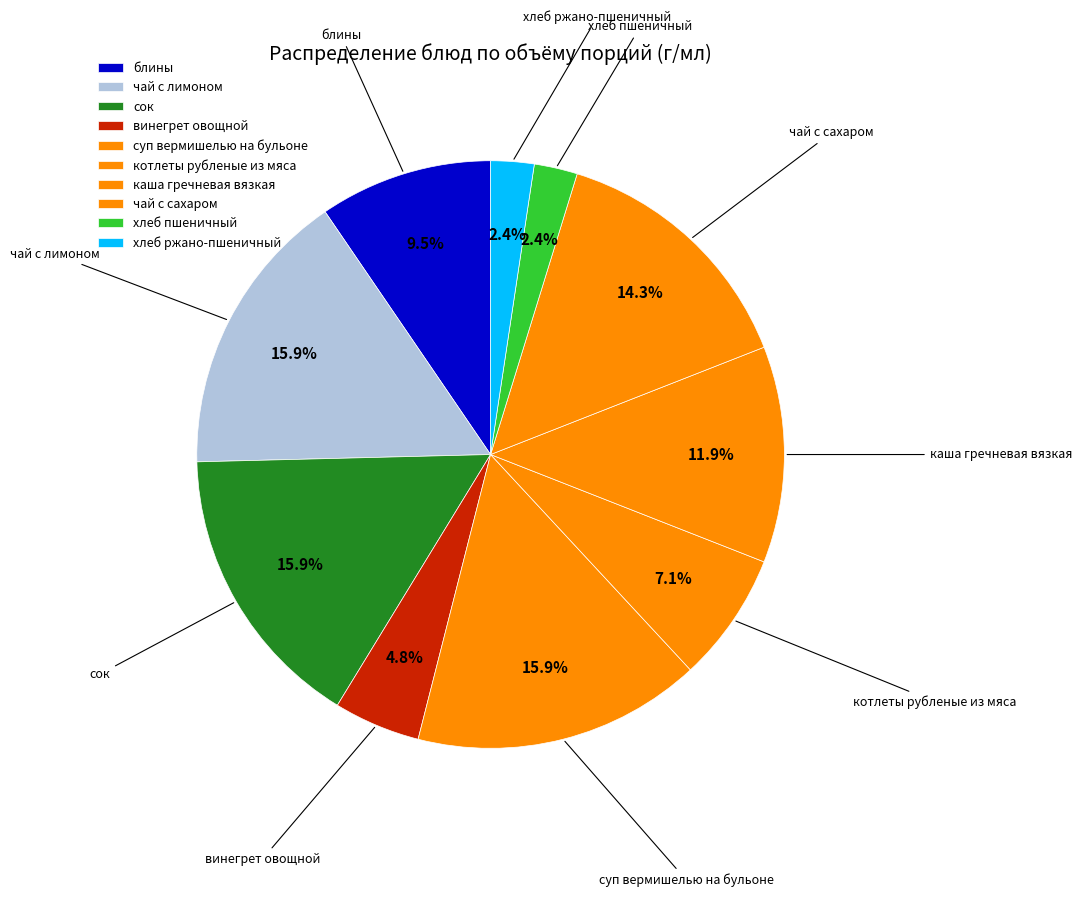

Rank the categories by value from lowest to highest.

хлеб пшеничный, хлеб ржано-пшеничный, винегрет овощной, котлеты рубленые из мяса, блины, каша гречневая вязкая, чай с сахаром, чай с лимоном, сок, суп вермишелью на бульоне